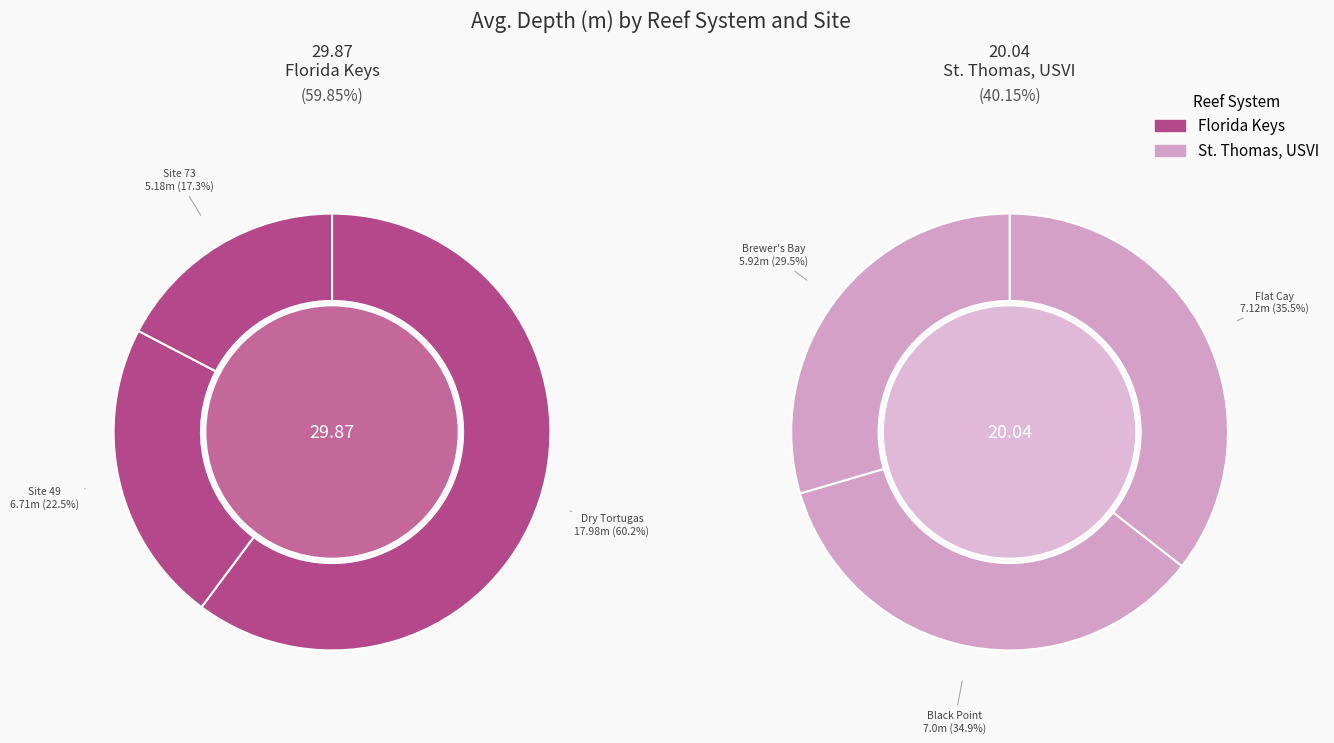

How many slices are in this pie chart?

3